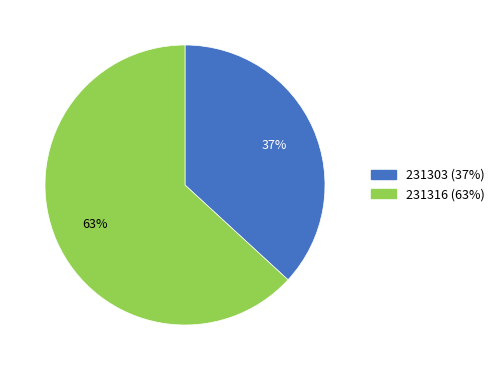

Which category accounts for the majority?

231316